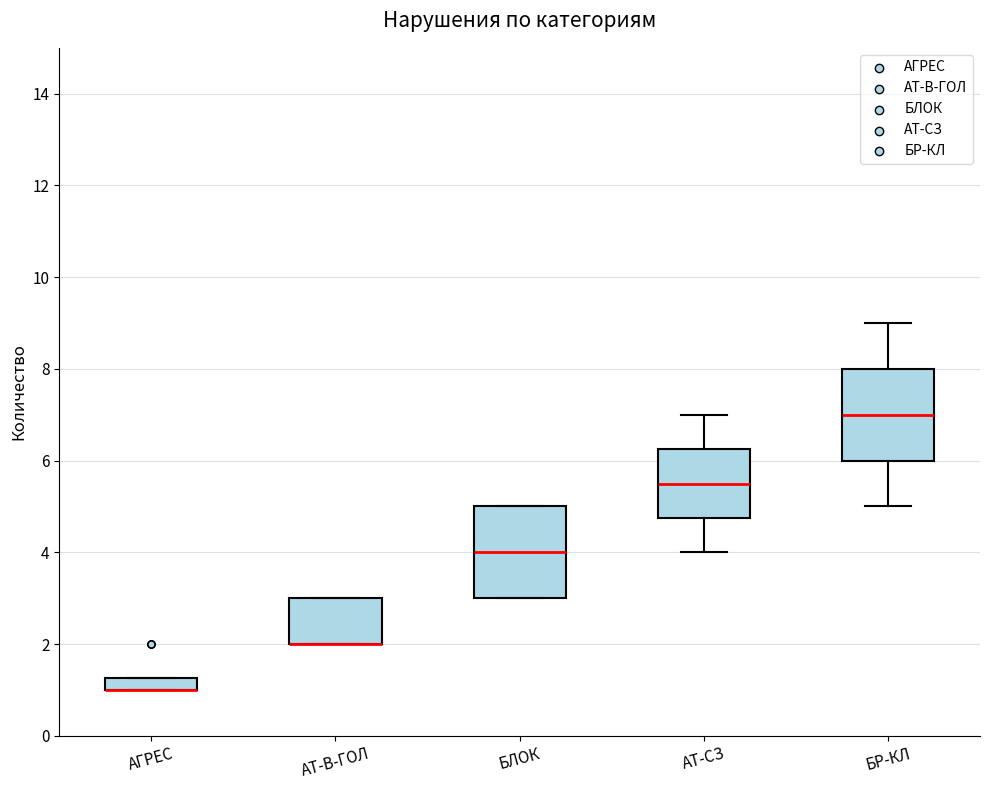

Where is the upper edge of the box for АГРЕС on the y-axis? The values are not printed on the chart, so give them approximately, as read against the axis.

1.2